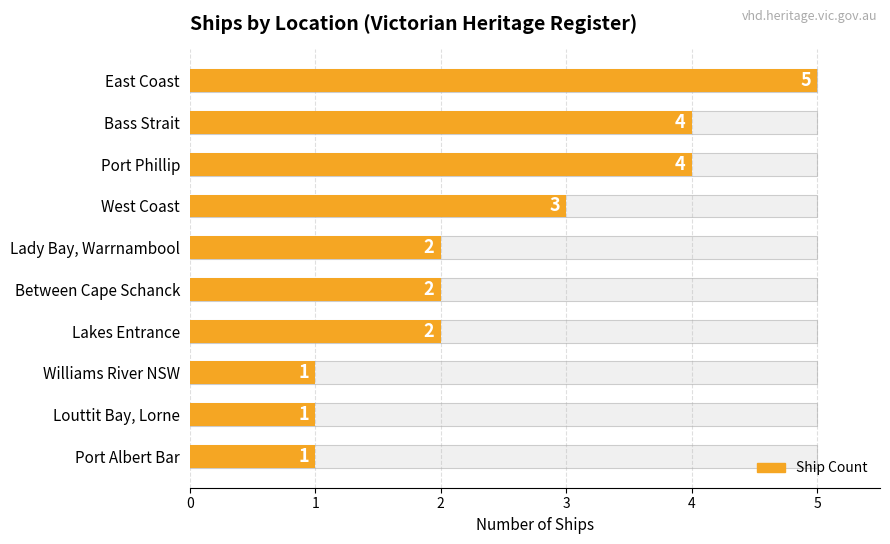

What is the difference between the maximum and second lowest values?

4